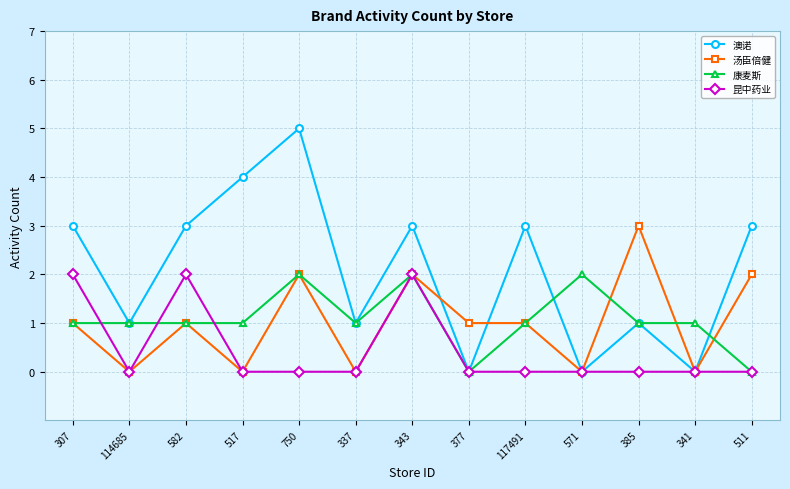

What is the difference between the highest and lowest values at 750?

5